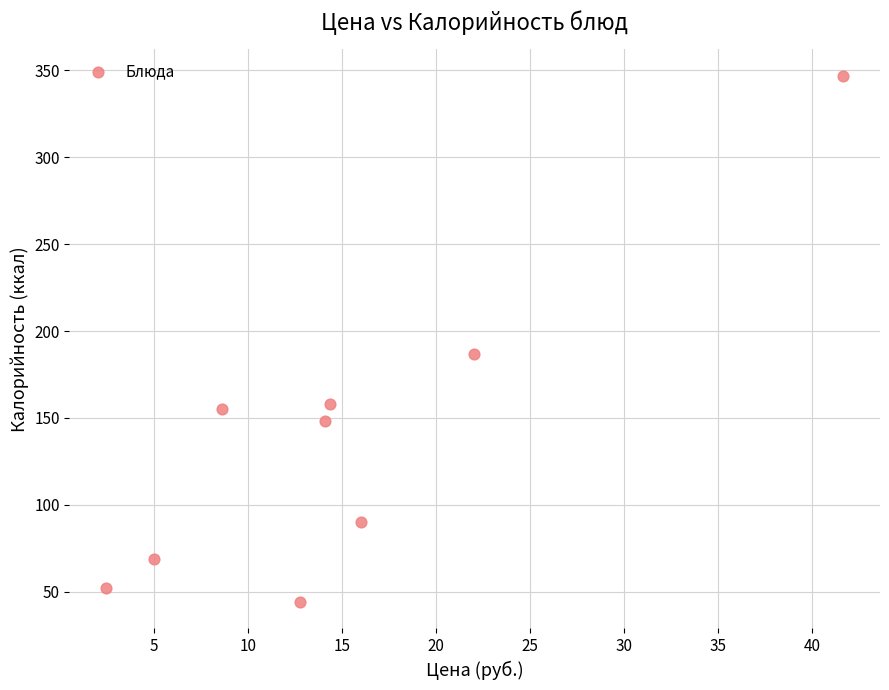

What Y value in the scatter plot is closest to 195?

187